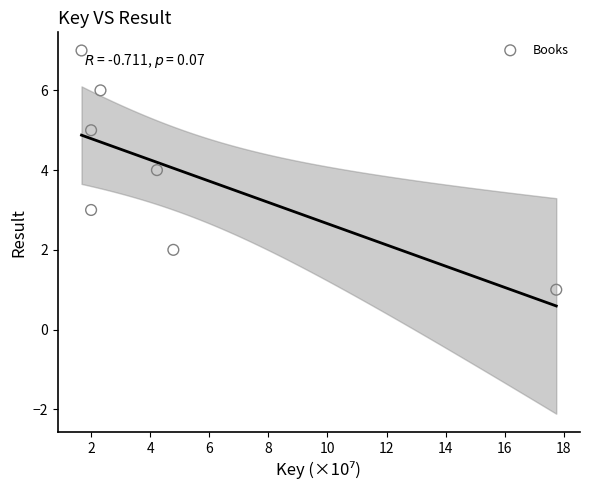

What is the average Y value?

4